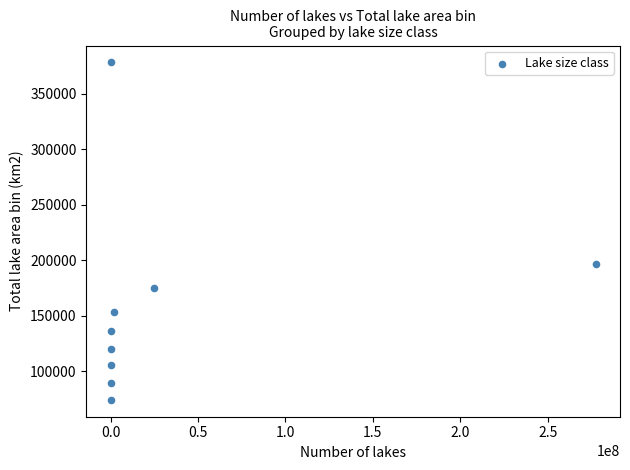

What is the range of X values (max minus min)?

277399999.0